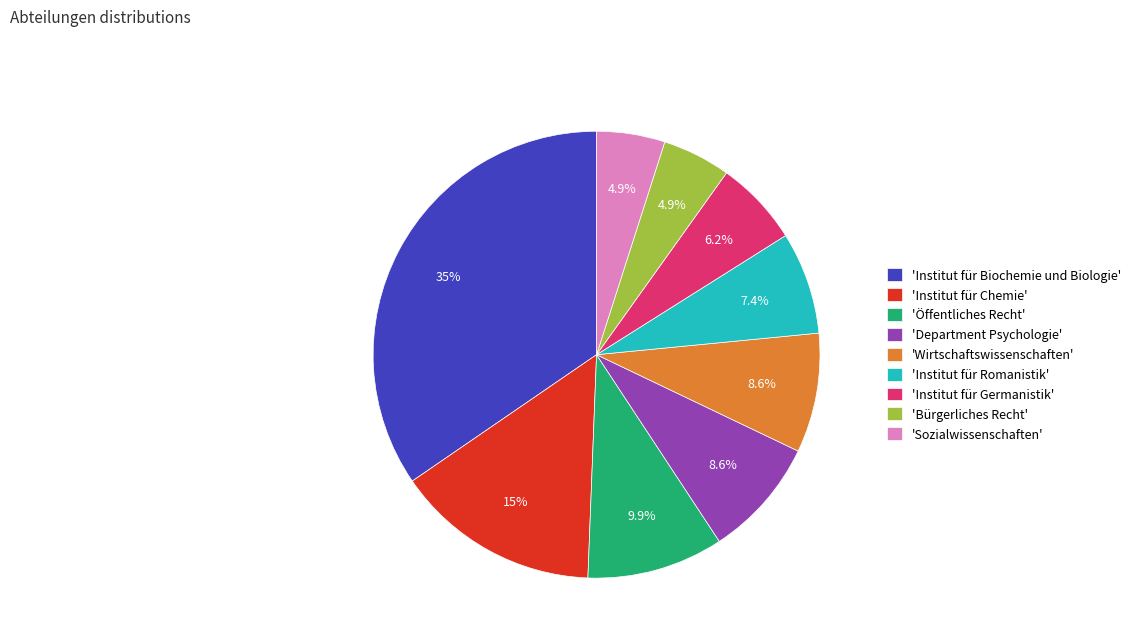

Do 'Department Psychologie' and 'Institut für Biochemie und Biologie' together represent more than half of the pie?

No